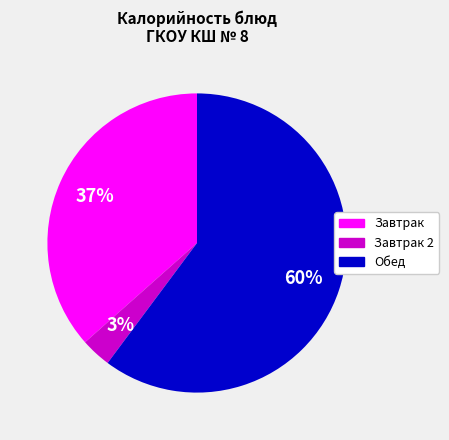

To the nearest percent, what is the difference between the largest and smallest slice percentages?

57%